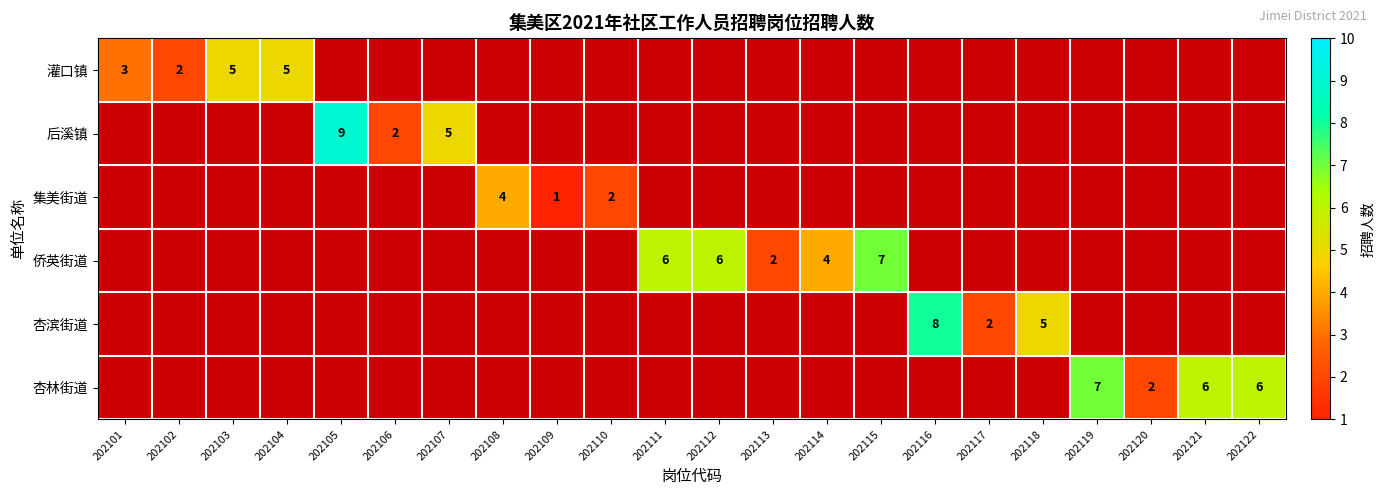

Count the 灌口镇 values in the range 0 to 1.

18